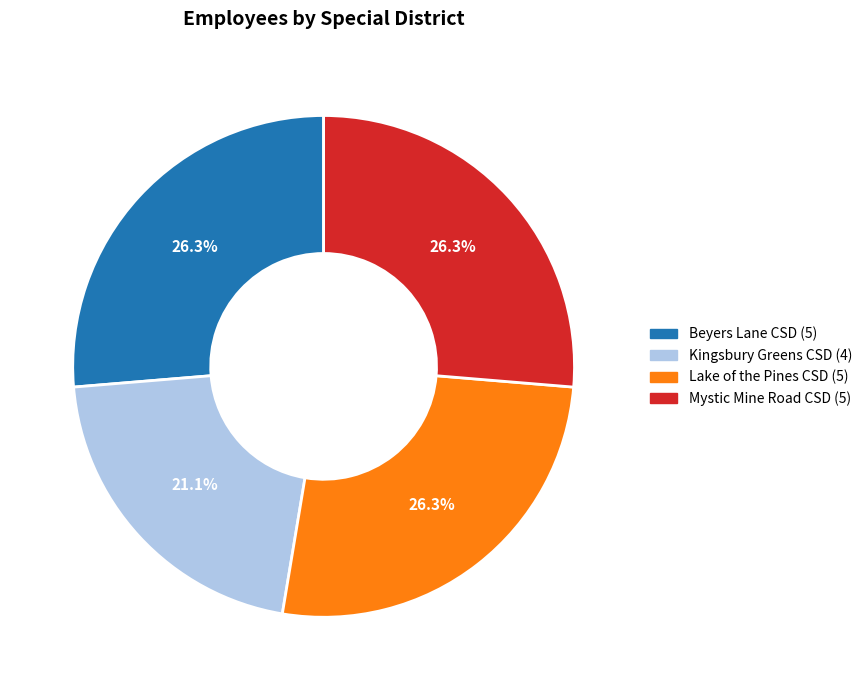

How many slices are in this pie chart?

4